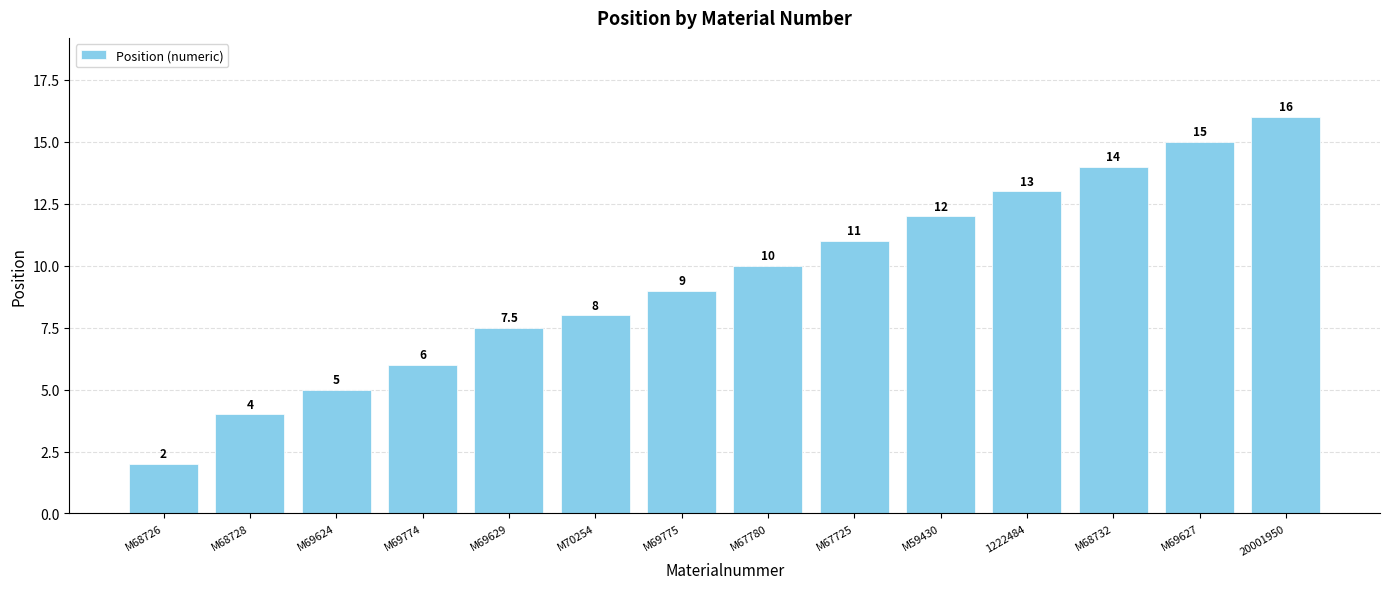

What is the maximum value shown in the chart?

16.0